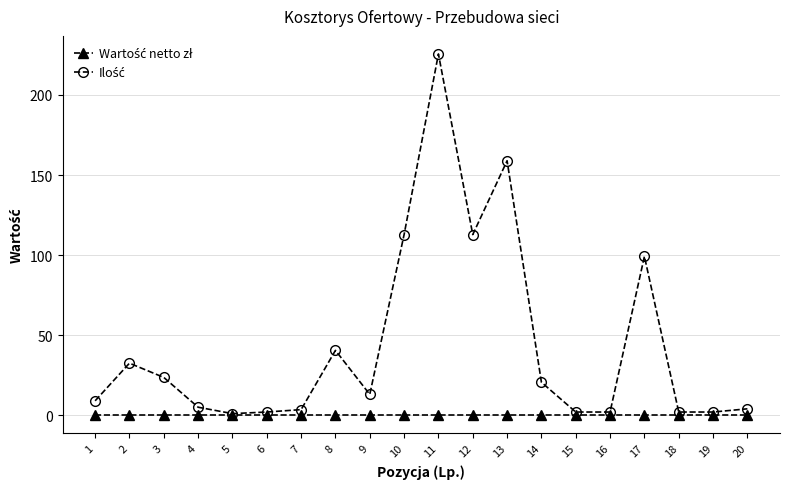

What is the maximum value shown in the chart?

225.6